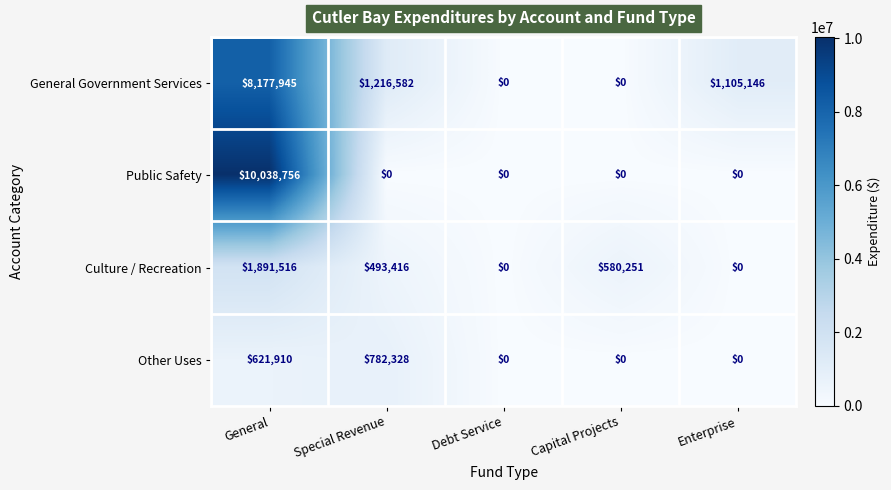

How many Other Uses values are between 0 and 621910?

4